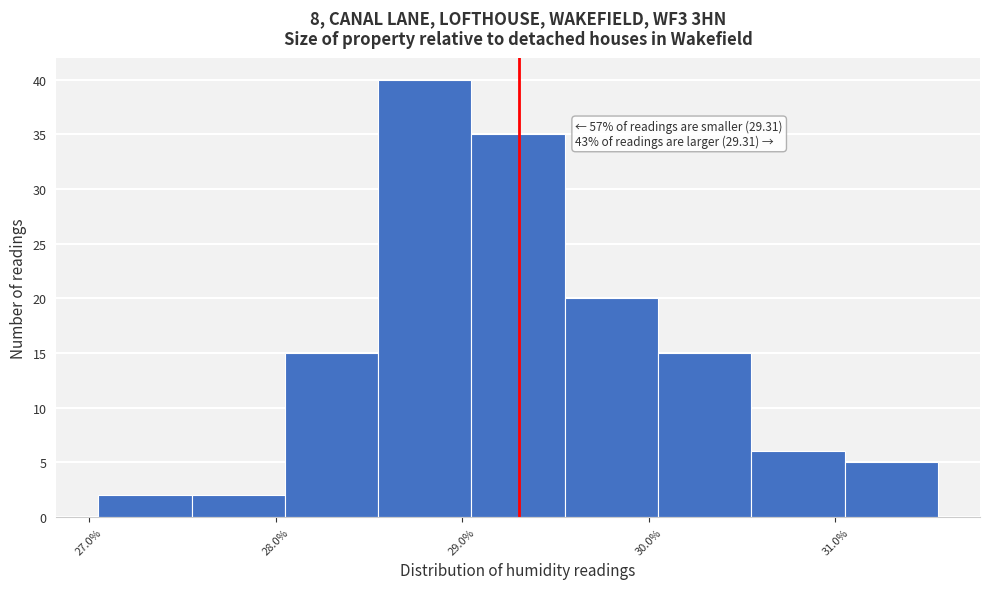

Which range on the x-axis has the tallest bar?

28.55 to 29.05